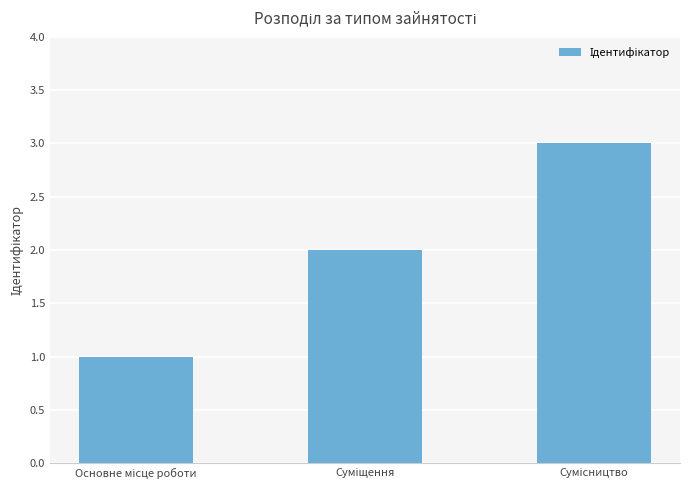

What is the sum of all values?

6